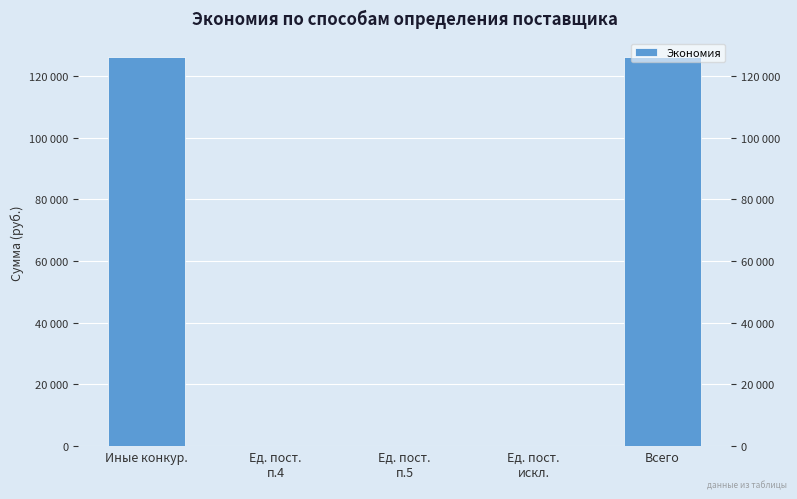

What is the change in value from Иные конкур. to Ед. пост.
п.4?

-125967.8